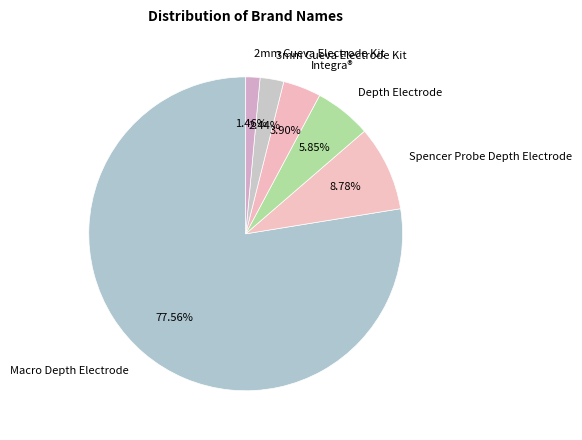

Count the number of slices in the pie.

6